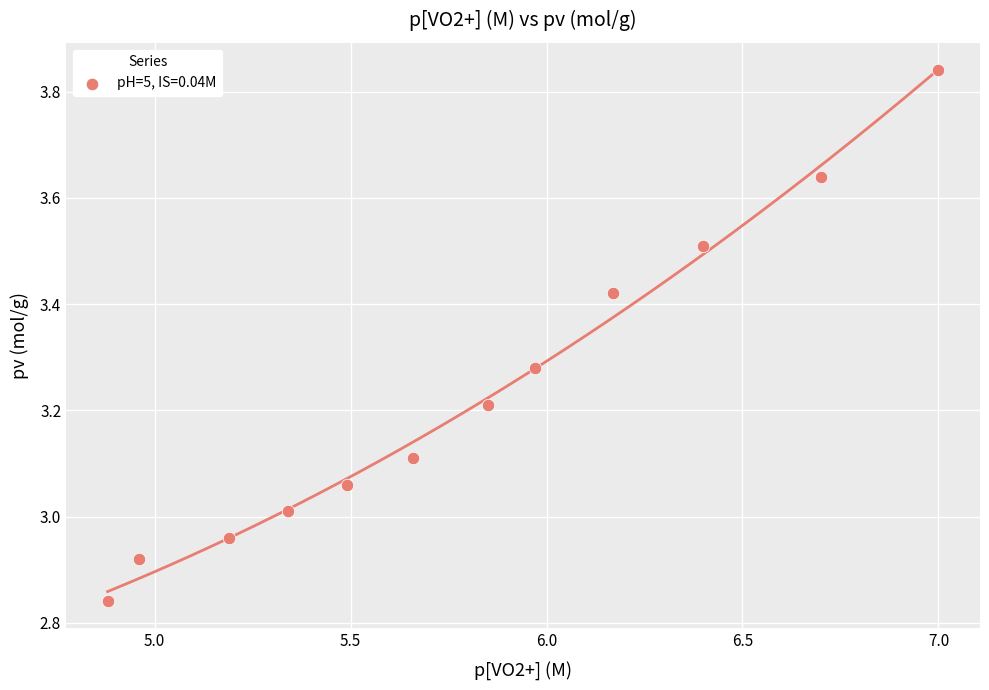

What is the average X value?

5.8